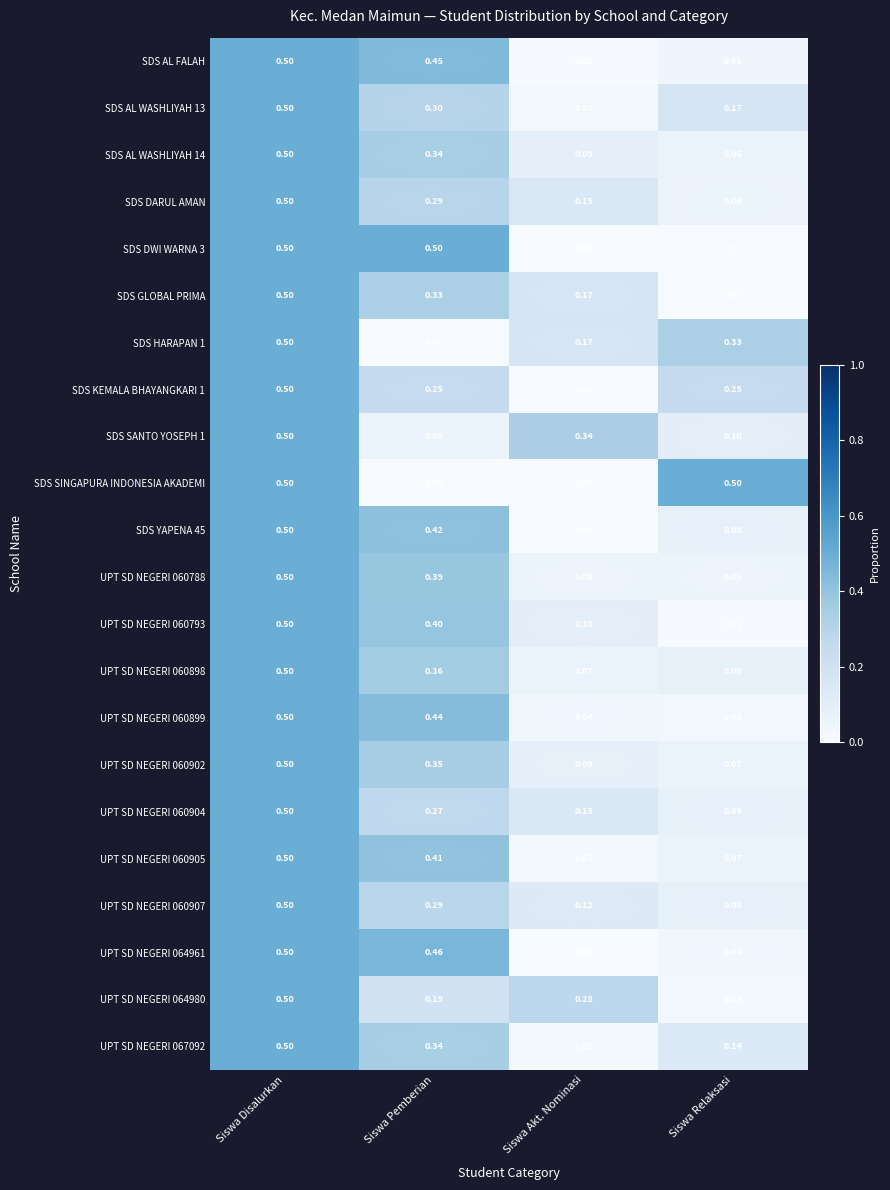

Which category has the highest value in the SDS HARAPAN 1 series?

Siswa Disalurkan